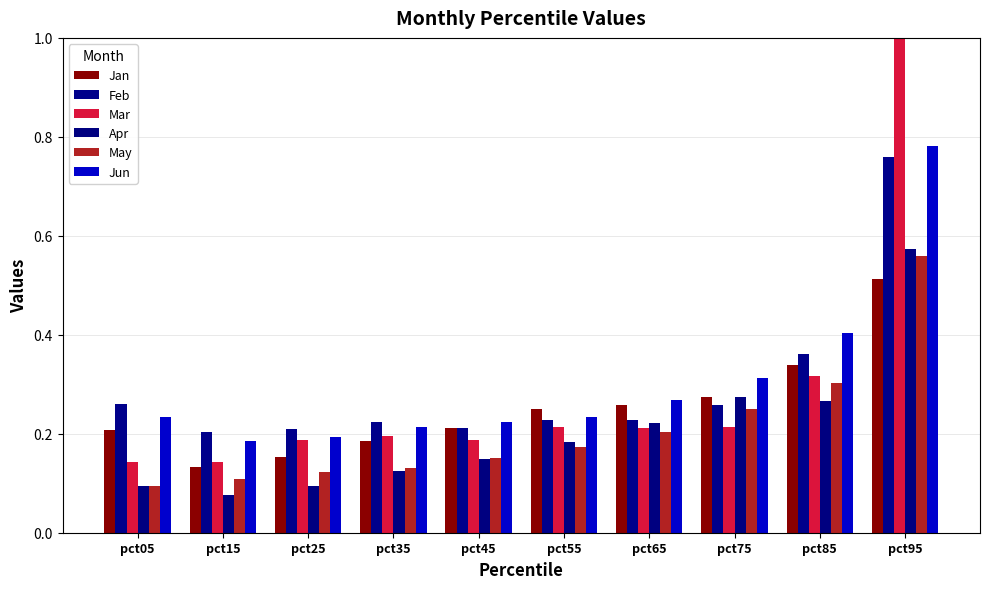

What is the value of the Mar bar at the 7th from the left?

0.2